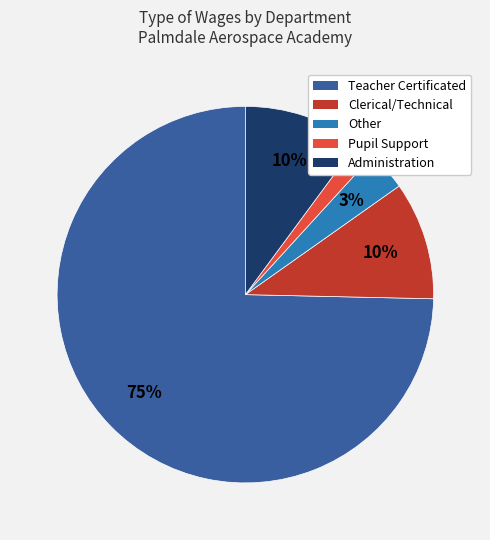

How many segments does this pie chart have?

5